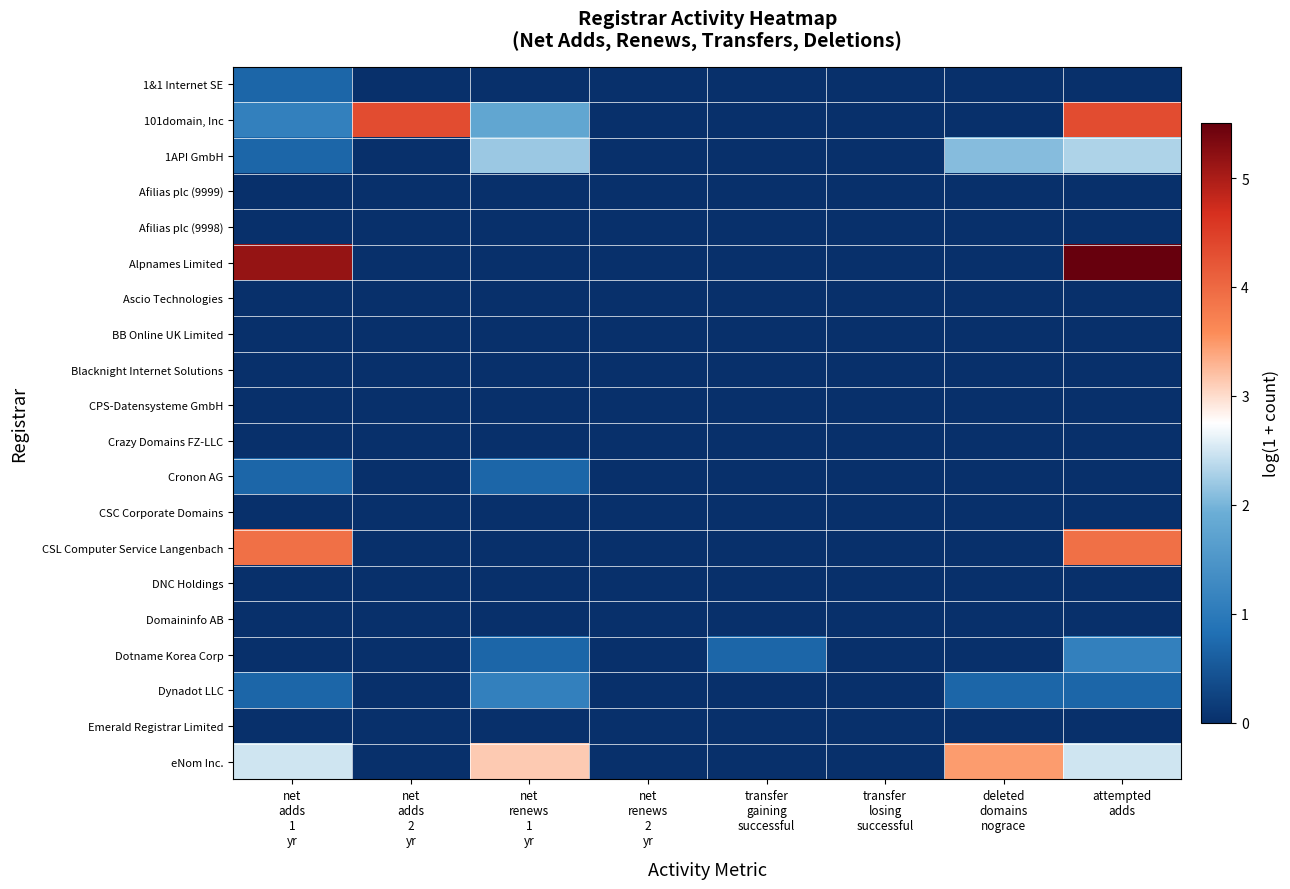

Reading left to right, list all the values displayed in this chart.

1&1 Internet SE: net
adds
1
yr=0.7	net
adds
2
yr=0.0	net
renews
1
yr=0.0	net
renews
2
yr=0.0	transfer
gaining
successful=0.0	transfer
losing
successful=0.0	deleted
domains
nograce=0.0	attempted
adds=0.0
101domain, Inc: net
adds
1
yr=1.1	net
adds
2
yr=4.3	net
renews
1
yr=1.8	net
renews
2
yr=0.0	transfer
gaining
successful=0.0	transfer
losing
successful=0.0	deleted
domains
nograce=0.0	attempted
adds=4.3
1API GmbH: net
adds
1
yr=0.7	net
adds
2
yr=0.0	net
renews
1
yr=2.2	net
renews
2
yr=0.0	transfer
gaining
successful=0.0	transfer
losing
successful=0.0	deleted
domains
nograce=2.1	attempted
adds=2.3
Afilias plc (9999): net
adds
1
yr=0.0	net
adds
2
yr=0.0	net
renews
1
yr=0.0	net
renews
2
yr=0.0	transfer
gaining
successful=0.0	transfer
losing
successful=0.0	deleted
domains
nograce=0.0	attempted
adds=0.0
Afilias plc (9998): net
adds
1
yr=0.0	net
adds
2
yr=0.0	net
renews
1
yr=0.0	net
renews
2
yr=0.0	transfer
gaining
successful=0.0	transfer
losing
successful=0.0	deleted
domains
nograce=0.0	attempted
adds=0.0
Alpnames Limited: net
adds
1
yr=5.1	net
adds
2
yr=0.0	net
renews
1
yr=0.0	net
renews
2
yr=0.0	transfer
gaining
successful=0.0	transfer
losing
successful=0.0	deleted
domains
nograce=0.0	attempted
adds=5.5
Ascio Technologies: net
adds
1
yr=0.0	net
adds
2
yr=0.0	net
renews
1
yr=0.0	net
renews
2
yr=0.0	transfer
gaining
successful=0.0	transfer
losing
successful=0.0	deleted
domains
nograce=0.0	attempted
adds=0.0
BB Online UK Limited: net
adds
1
yr=0.0	net
adds
2
yr=0.0	net
renews
1
yr=0.0	net
renews
2
yr=0.0	transfer
gaining
successful=0.0	transfer
losing
successful=0.0	deleted
domains
nograce=0.0	attempted
adds=0.0
Blacknight Internet Solutions: net
adds
1
yr=0.0	net
adds
2
yr=0.0	net
renews
1
yr=0.0	net
renews
2
yr=0.0	transfer
gaining
successful=0.0	transfer
losing
successful=0.0	deleted
domains
nograce=0.0	attempted
adds=0.0
CPS-Datensysteme GmbH: net
adds
1
yr=0.0	net
adds
2
yr=0.0	net
renews
1
yr=0.0	net
renews
2
yr=0.0	transfer
gaining
successful=0.0	transfer
losing
successful=0.0	deleted
domains
nograce=0.0	attempted
adds=0.0
Crazy Domains FZ-LLC: net
adds
1
yr=0.0	net
adds
2
yr=0.0	net
renews
1
yr=0.0	net
renews
2
yr=0.0	transfer
gaining
successful=0.0	transfer
losing
successful=0.0	deleted
domains
nograce=0.0	attempted
adds=0.0
Cronon AG: net
adds
1
yr=0.7	net
adds
2
yr=0.0	net
renews
1
yr=0.7	net
renews
2
yr=0.0	transfer
gaining
successful=0.0	transfer
losing
successful=0.0	deleted
domains
nograce=0.0	attempted
adds=0.0
CSC Corporate Domains: net
adds
1
yr=0.0	net
adds
2
yr=0.0	net
renews
1
yr=0.0	net
renews
2
yr=0.0	transfer
gaining
successful=0.0	transfer
losing
successful=0.0	deleted
domains
nograce=0.0	attempted
adds=0.0
CSL Computer Service Langenbach: net
adds
1
yr=3.9	net
adds
2
yr=0.0	net
renews
1
yr=0.0	net
renews
2
yr=0.0	transfer
gaining
successful=0.0	transfer
losing
successful=0.0	deleted
domains
nograce=0.0	attempted
adds=3.9
DNC Holdings: net
adds
1
yr=0.0	net
adds
2
yr=0.0	net
renews
1
yr=0.0	net
renews
2
yr=0.0	transfer
gaining
successful=0.0	transfer
losing
successful=0.0	deleted
domains
nograce=0.0	attempted
adds=0.0
Domaininfo AB: net
adds
1
yr=0.0	net
adds
2
yr=0.0	net
renews
1
yr=0.0	net
renews
2
yr=0.0	transfer
gaining
successful=0.0	transfer
losing
successful=0.0	deleted
domains
nograce=0.0	attempted
adds=0.0
Dotname Korea Corp: net
adds
1
yr=0.0	net
adds
2
yr=0.0	net
renews
1
yr=0.7	net
renews
2
yr=0.0	transfer
gaining
successful=0.7	transfer
losing
successful=0.0	deleted
domains
nograce=0.0	attempted
adds=1.1
Dynadot LLC: net
adds
1
yr=0.7	net
adds
2
yr=0.0	net
renews
1
yr=1.1	net
renews
2
yr=0.0	transfer
gaining
successful=0.0	transfer
losing
successful=0.0	deleted
domains
nograce=0.7	attempted
adds=0.7
Emerald Registrar Limited: net
adds
1
yr=0.0	net
adds
2
yr=0.0	net
renews
1
yr=0.0	net
renews
2
yr=0.0	transfer
gaining
successful=0.0	transfer
losing
successful=0.0	deleted
domains
nograce=0.0	attempted
adds=0.0
eNom Inc.: net
adds
1
yr=2.5	net
adds
2
yr=0.0	net
renews
1
yr=3.1	net
renews
2
yr=0.0	transfer
gaining
successful=0.0	transfer
losing
successful=0.0	deleted
domains
nograce=3.5	attempted
adds=2.5